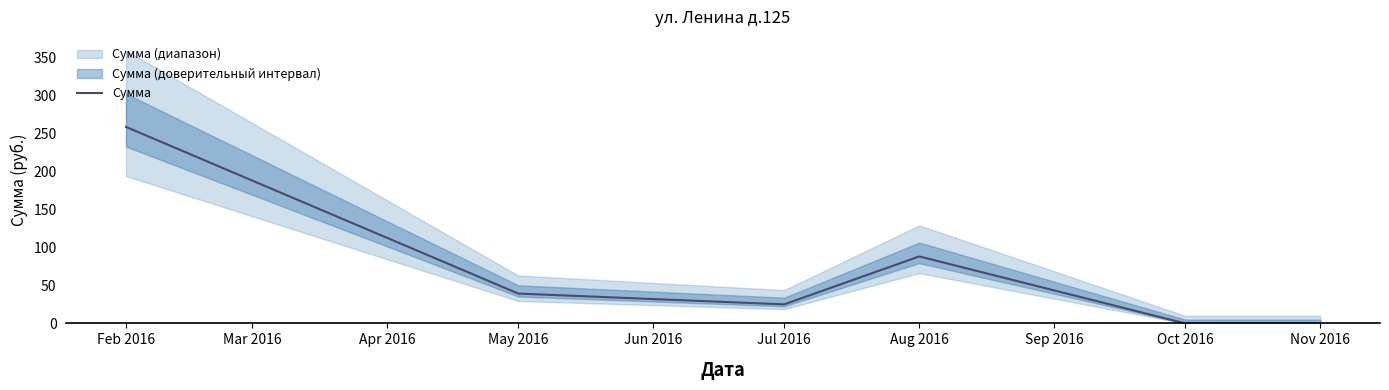

At which label is Сумма closest to 129?

Aug 2016